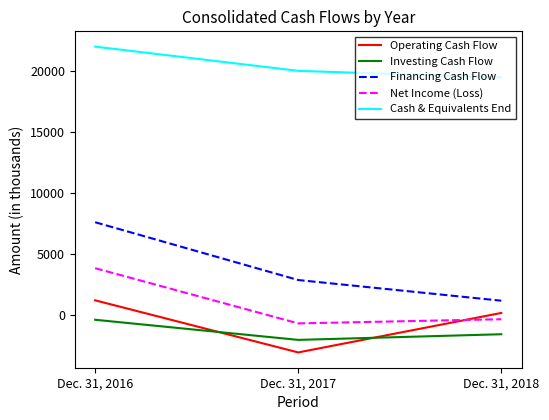

The Investing Cash Flow series shows -1569 at Dec. 31, 2018. True or false?

True